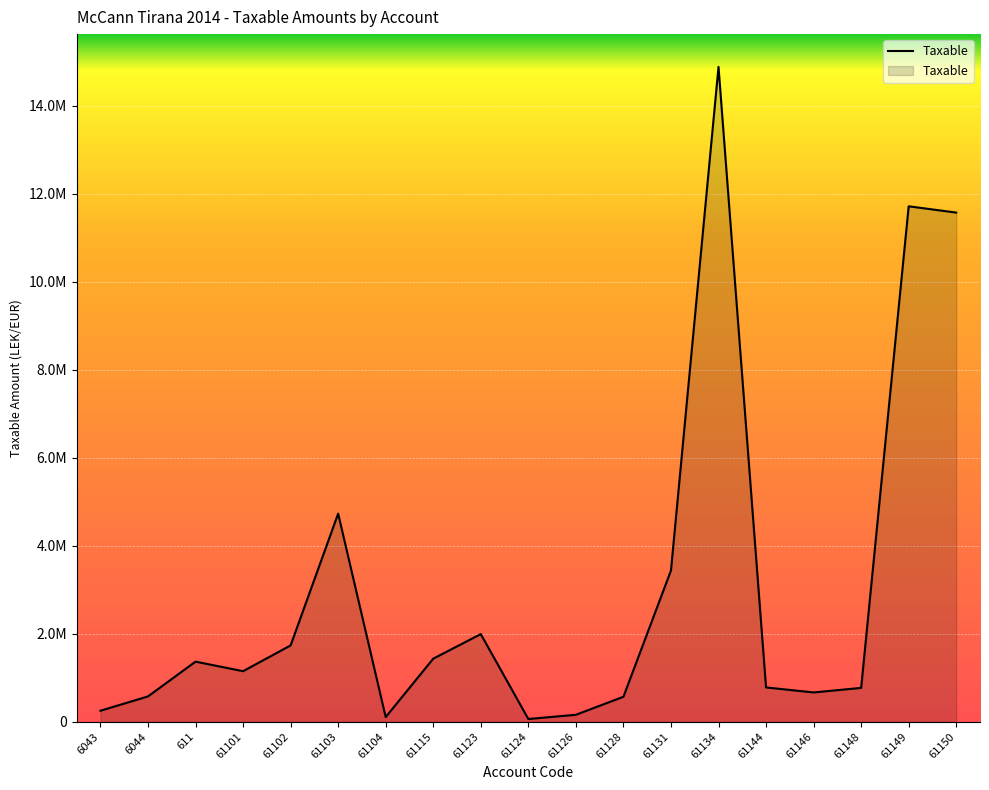

Does the chart have visible grid lines?

Yes